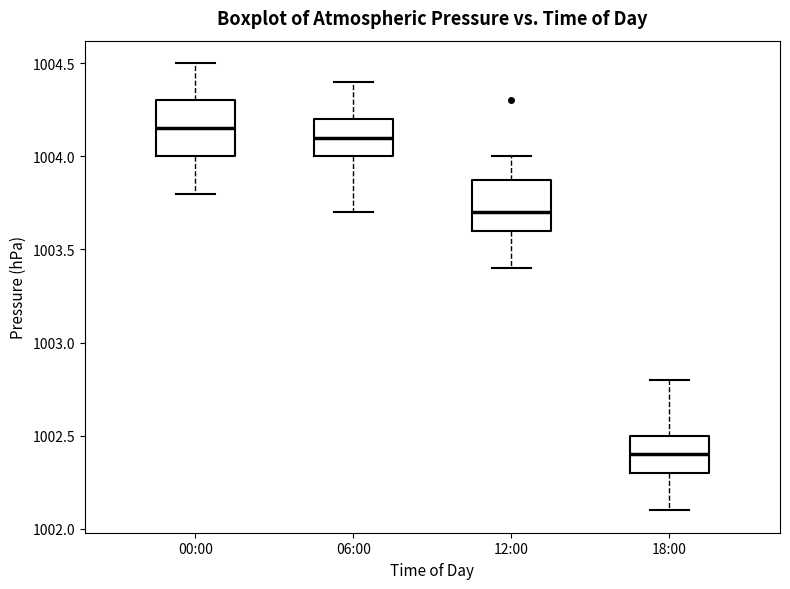

Where does the upper whisker of the box for 00:00 end on the y-axis? The values are not printed on the chart, so give them approximately, as read against the axis.

1004.50